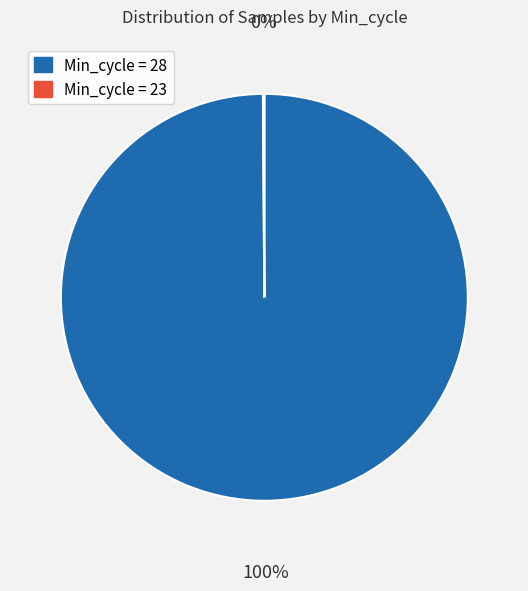

Does any single category account for the majority?

Yes